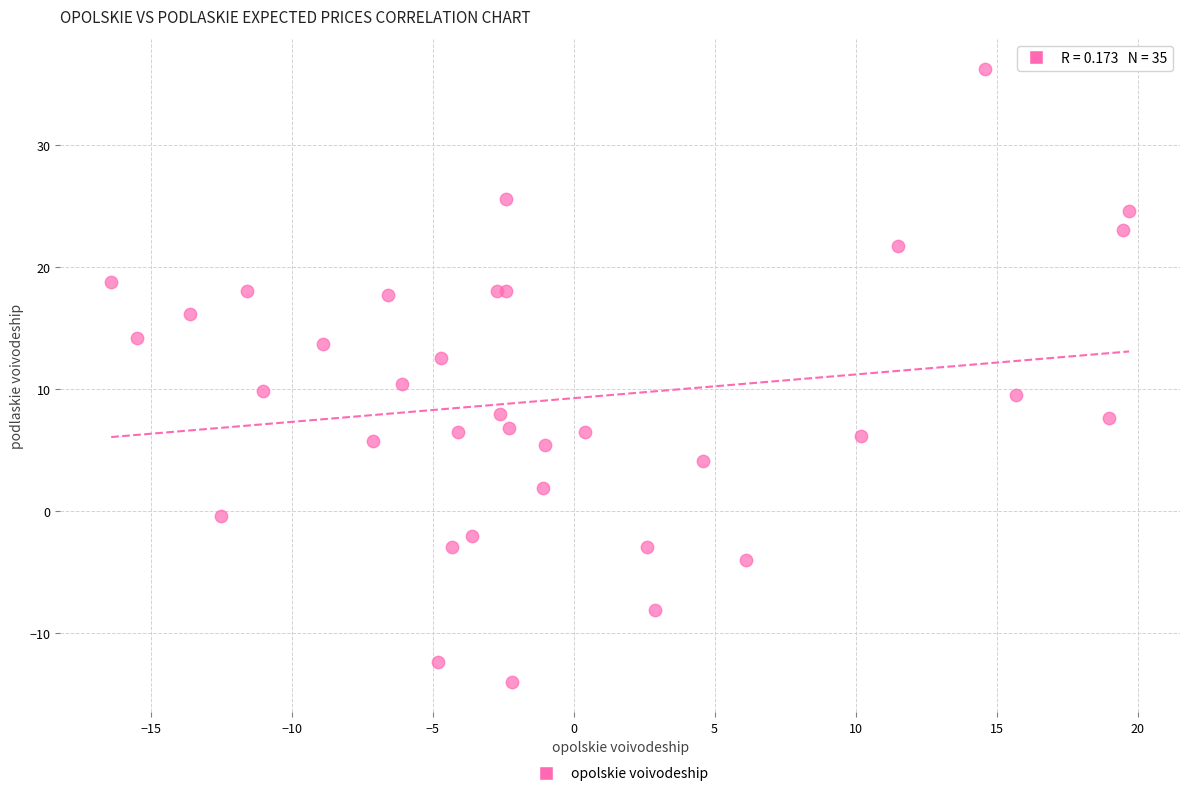

What Y value in the scatter plot is closest to 11?

10.4